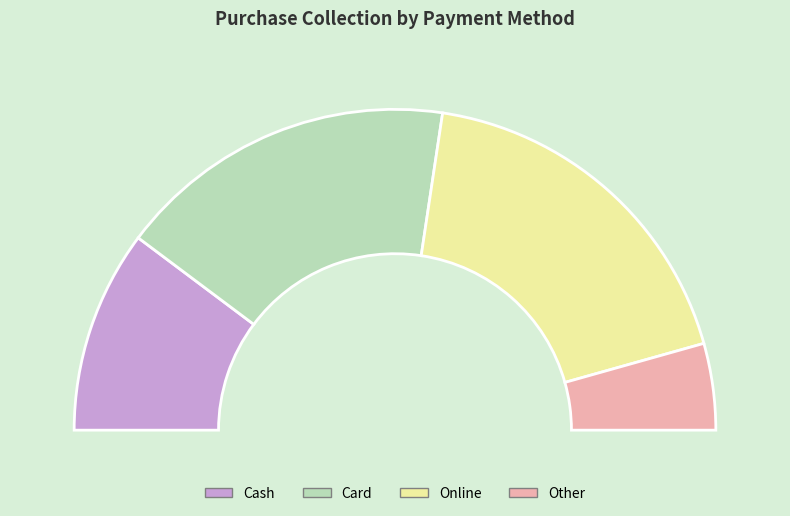

Which slice is the smallest?

Other